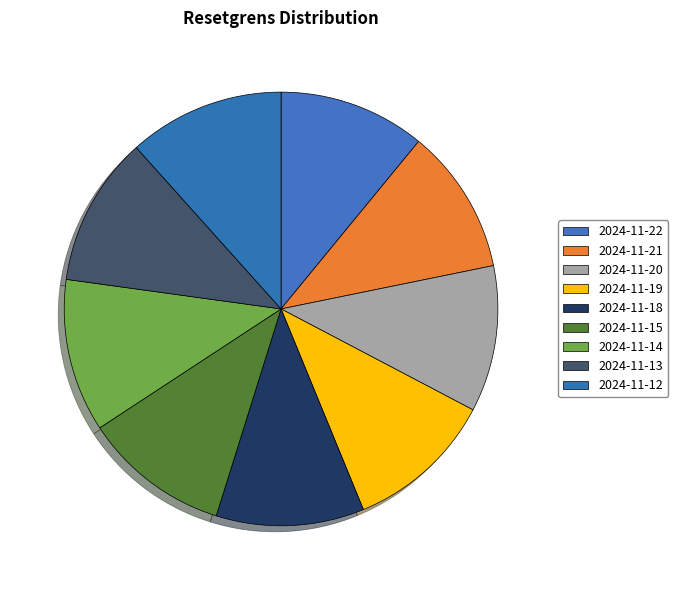

To the nearest percent, what is the combined percentage of 2024-11-18 and 2024-11-14?

22%